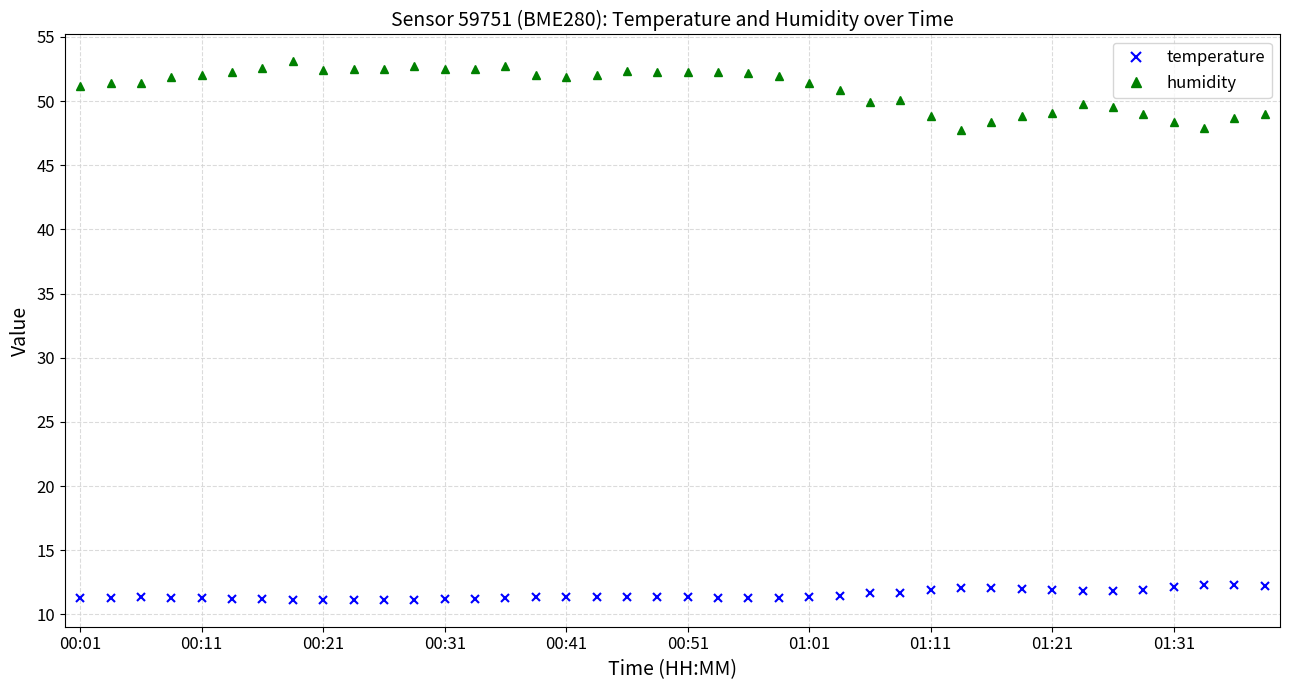

What is the value of the temperature point at the 9th from the left?

11.2